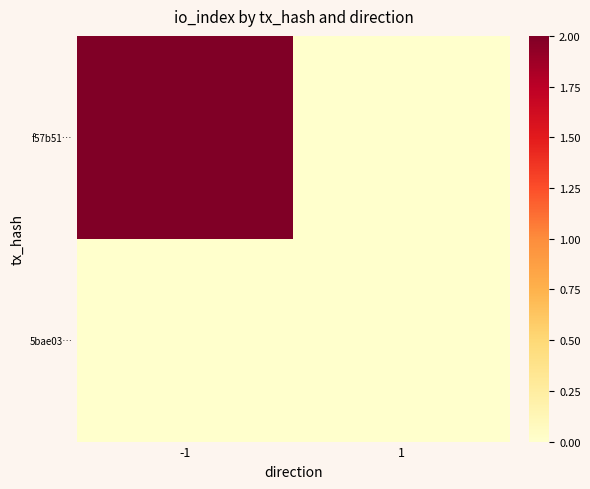

Which label corresponds to the smallest value in the chart?

1